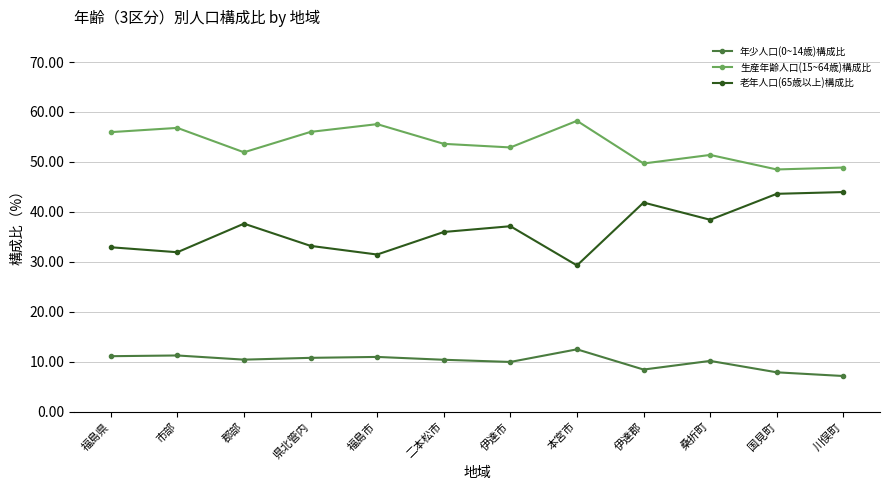

True or false: 生産年齢人口(15~64歳)構成比 has more than 0 interior local peaks.

True